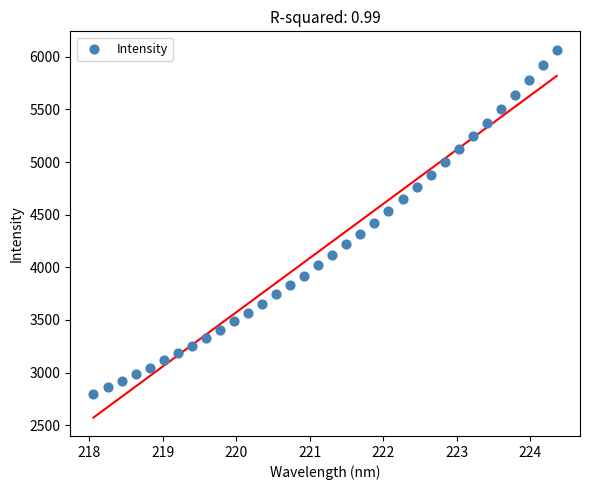

What is the range of X values (max minus min)?

6.3